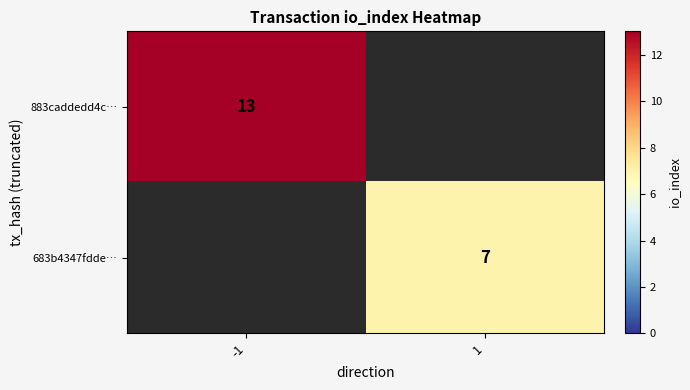

Is it true that 683b4347fdde… equals 12 at 1?

False